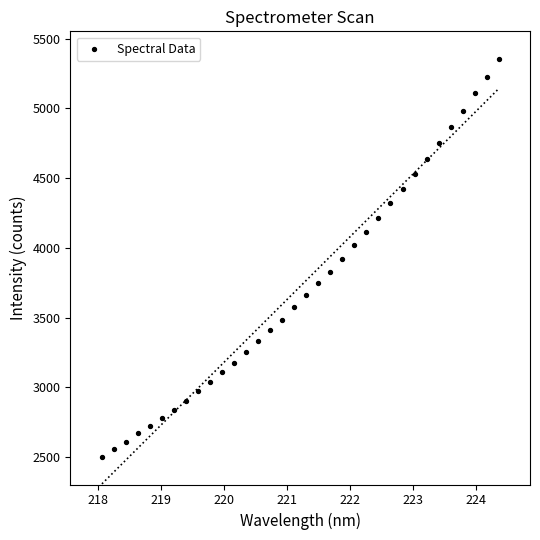

What is the range of Y values (max minus min)?

2849.3